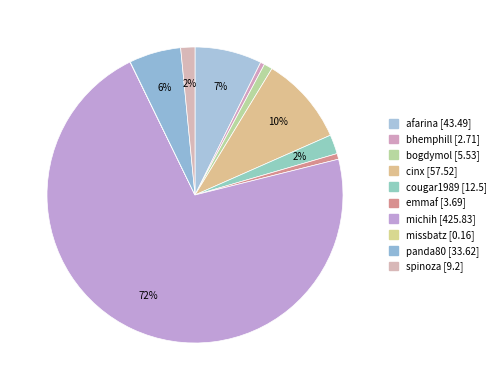

The michih slice represents 72% of the pie. True or false?

True